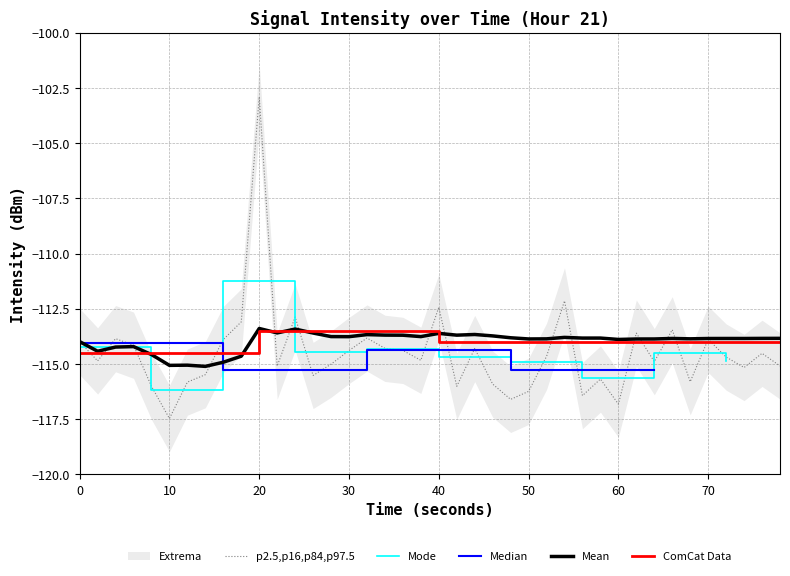

Is it true that p2.5,p16,p84,p97.5 equals -114.4 at 30?

True